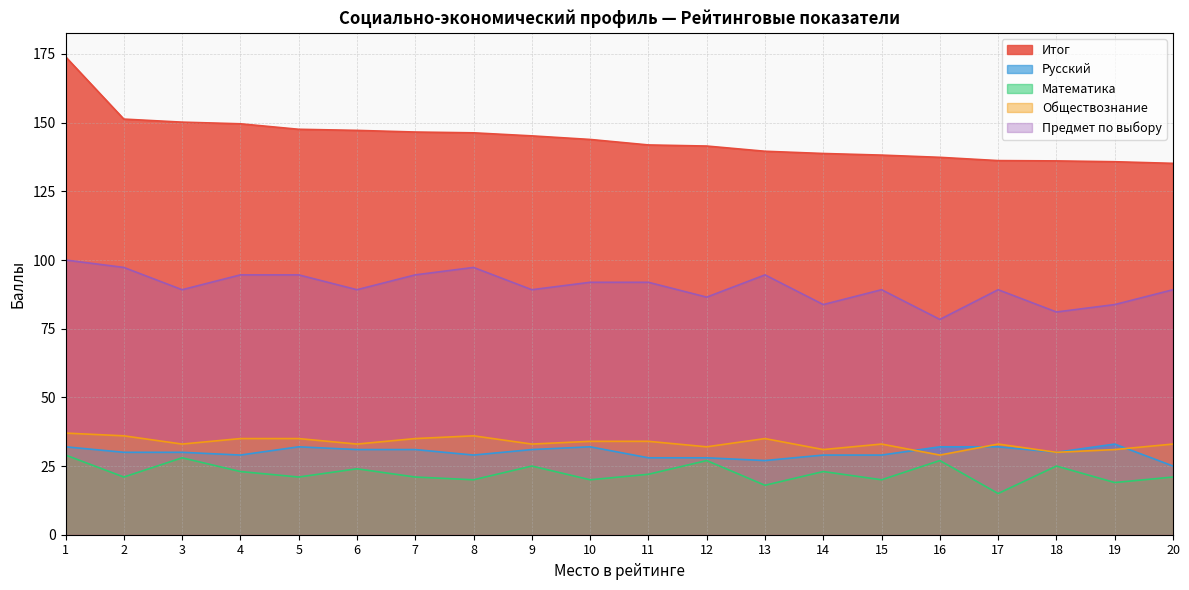

List the labels in order of Итог value, smallest first.

20, 19, 18, 17, 16, 15, 14, 13, 12, 11, 10, 9, 8, 7, 6, 5, 4, 3, 2, 1